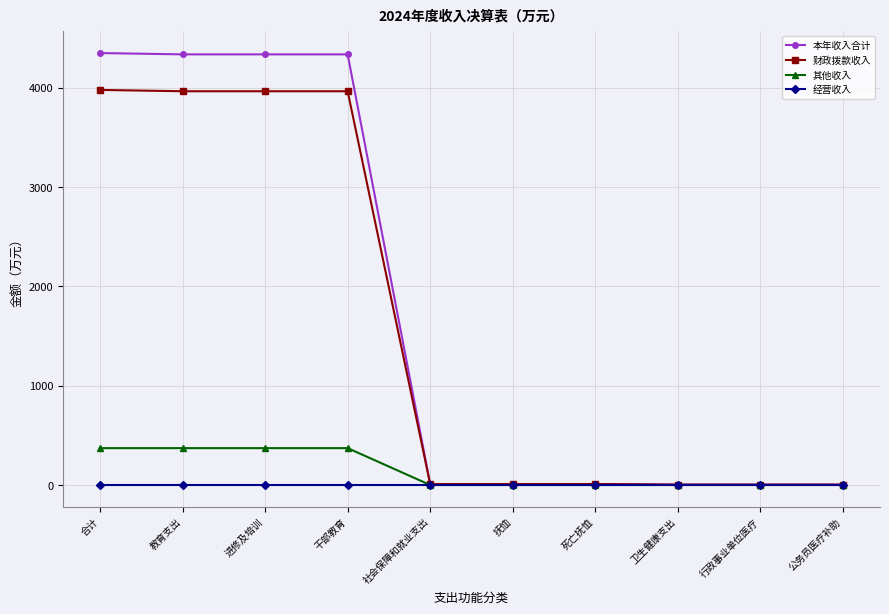

Is the value of 其他收入 at 死亡抚恤 greater than the value of 本年收入合计 at 进修及培训?

No